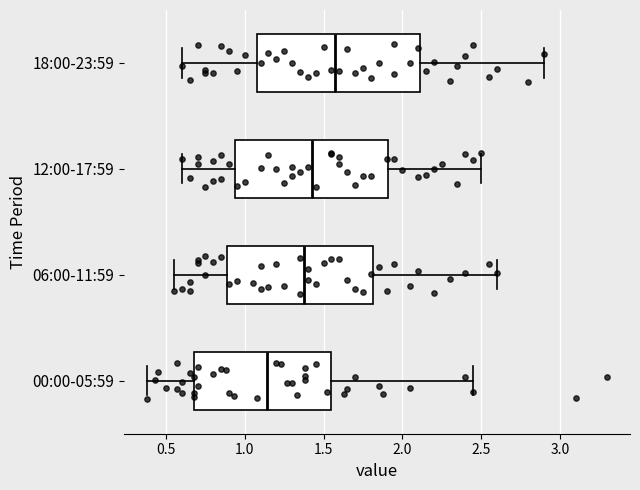

Reading bottom to top, read every box against the x-axis: the position of its median line, the range the box covers, and the ends of its whiskers. The values are not printed on the chart, so give them approximately, as read against the axis.

00:00-05:59: median 1.15, box 0.70 to 1.55, whiskers 0.40 to 2.45
06:00-11:59: median 1.40, box 0.90 to 1.80, whiskers 0.55 to 2.60
12:00-17:59: median 1.45, box 0.95 to 1.90, whiskers 0.60 to 2.50
18:00-23:59: median 1.60, box 1.10 to 2.10, whiskers 0.60 to 2.90